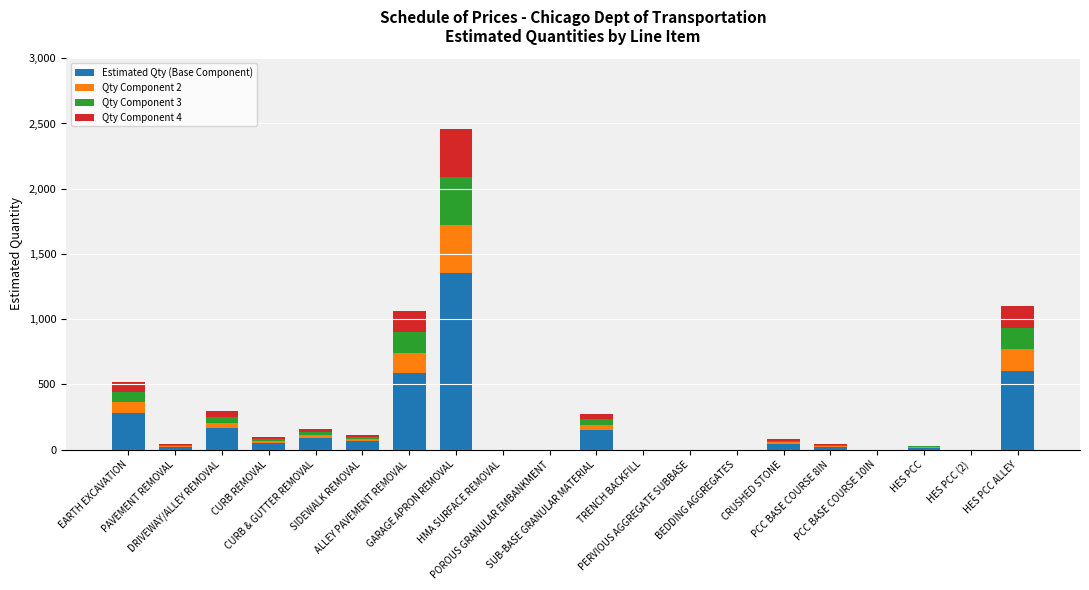

Are the bars grouped side by side (vs. stacked)?

No